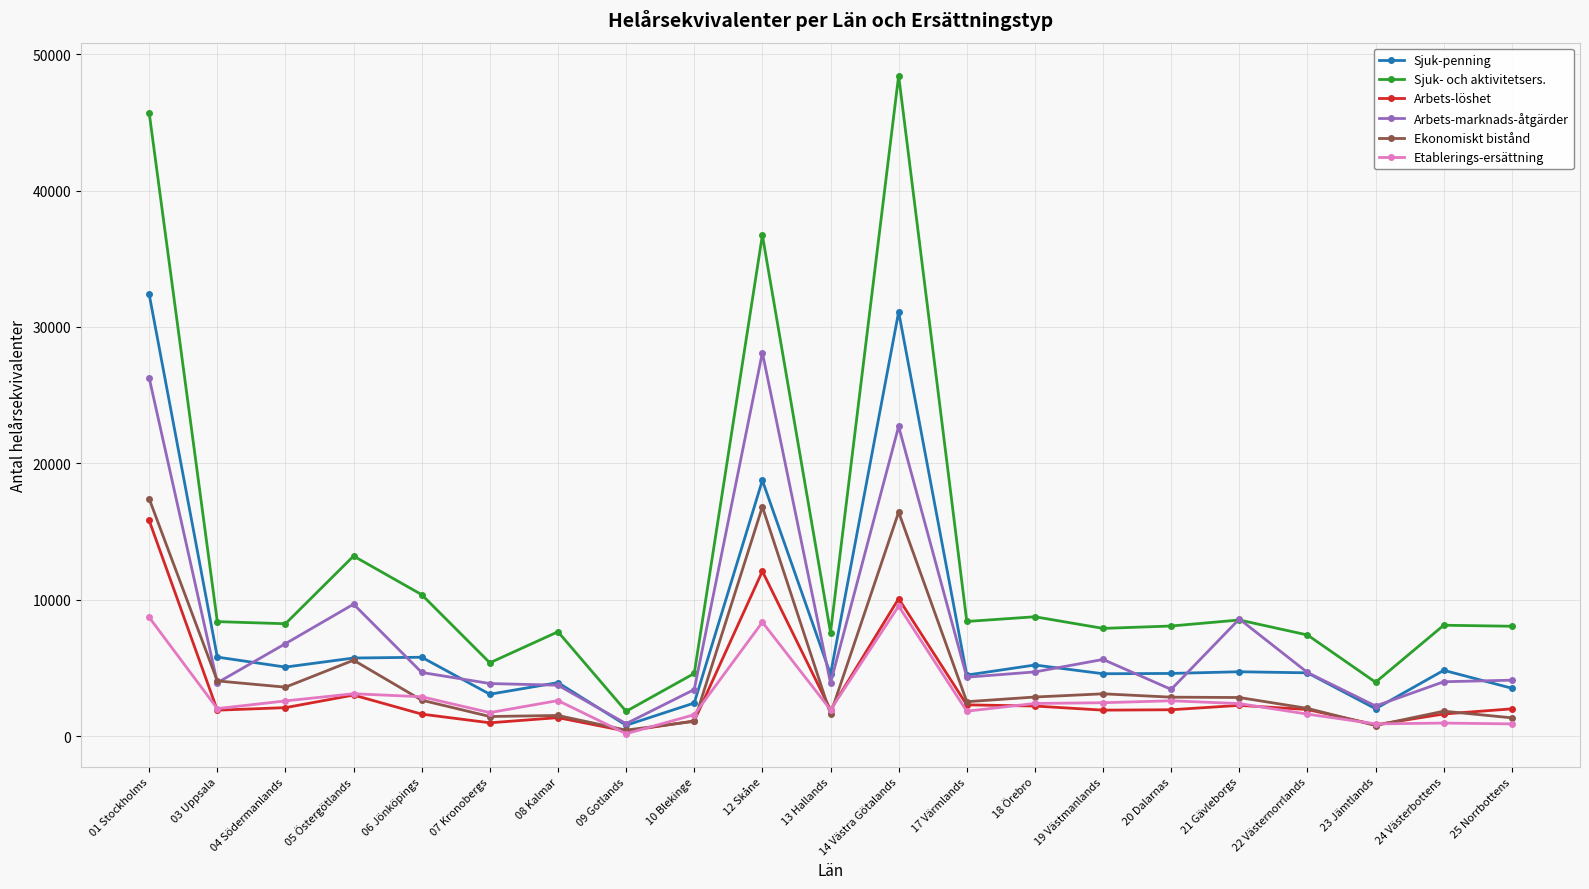

Where does the Ekonomiskt bistånd series first go above 2631?

01 Stockholms